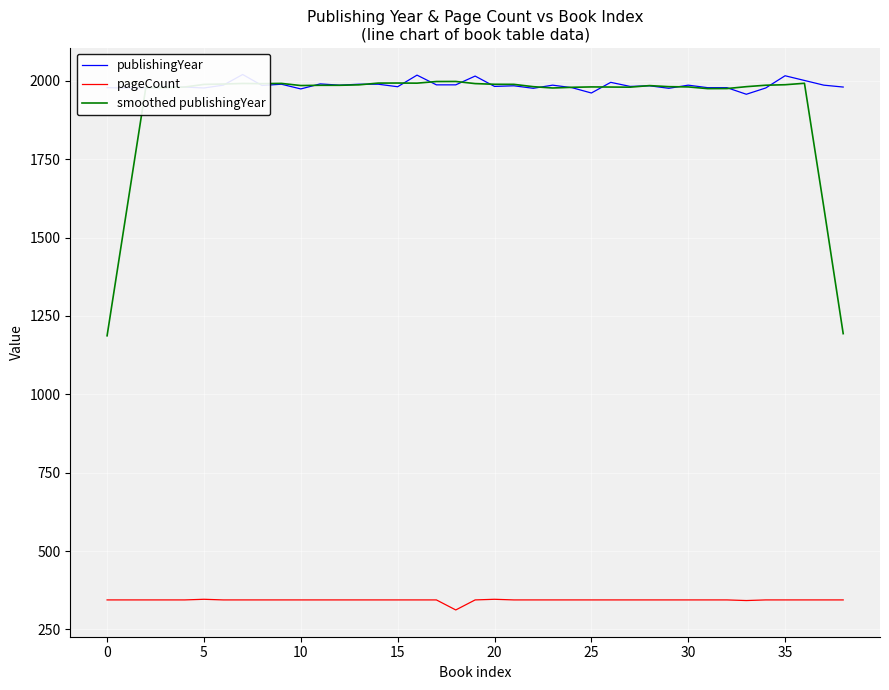

What is the lowest value of the smoothed publishingYear series?

1186.6